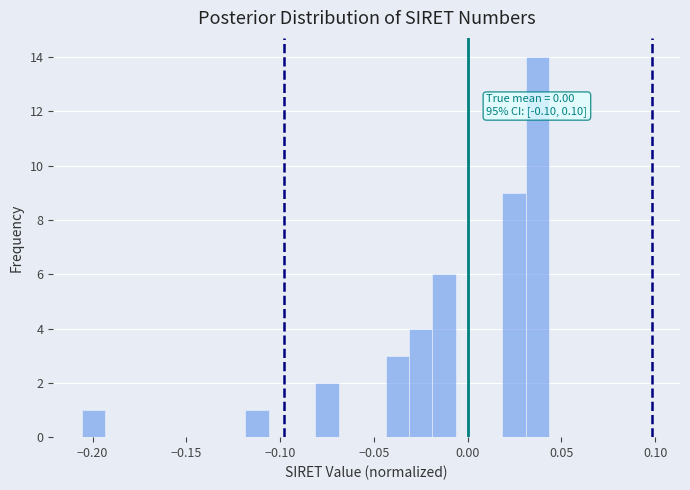

Read against the x-axis, roughly where is the centre of the tallest bar?

0.035